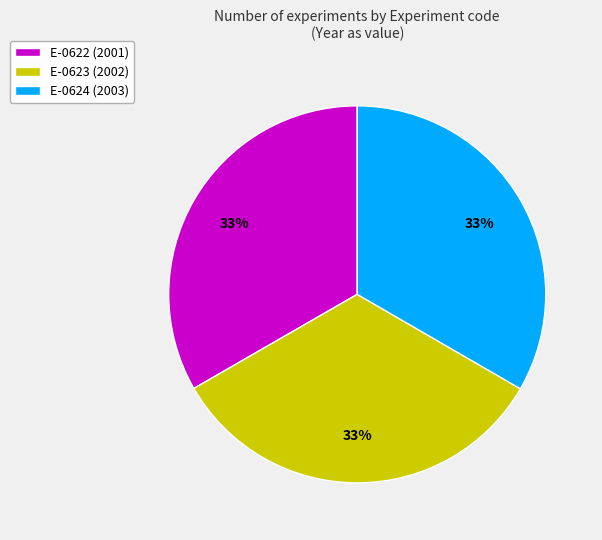

What percentage is the E-0623 slice, to the nearest percent?

33%